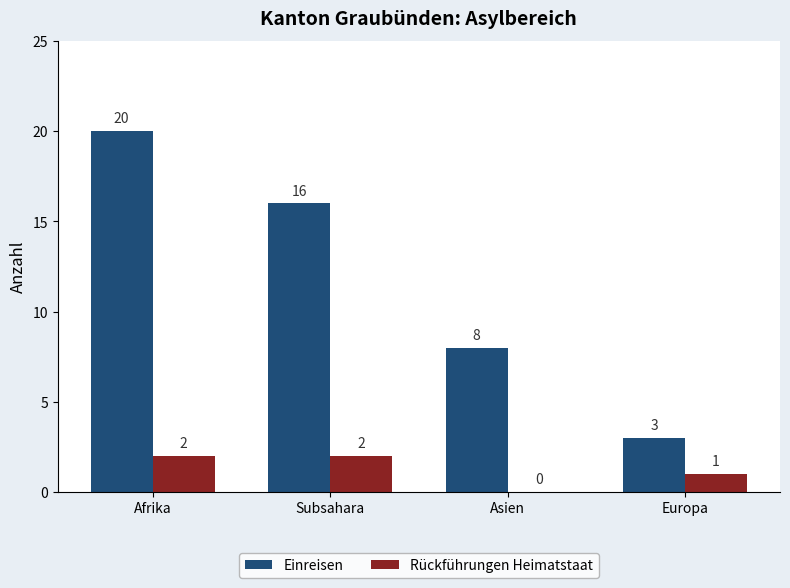

Reading left to right, transcribe all the data shown in this chart.

Einreisen: Afrika=20	Subsahara=16	Asien=8	Europa=3
Rückführungen Heimatstaat: Afrika=2	Subsahara=2	Asien=0	Europa=1